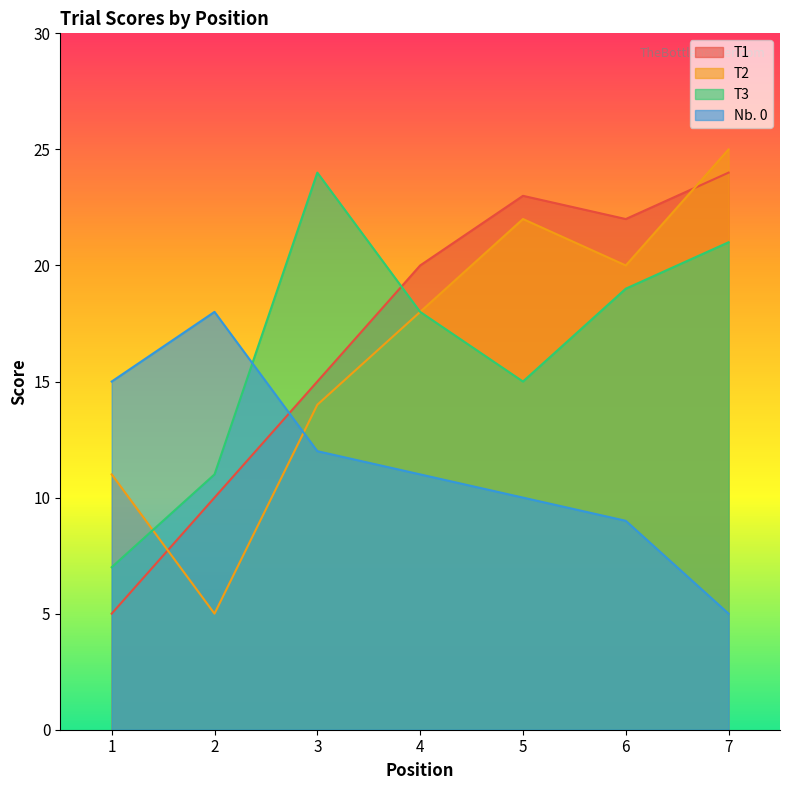

What is the maximum value shown in the chart?

25